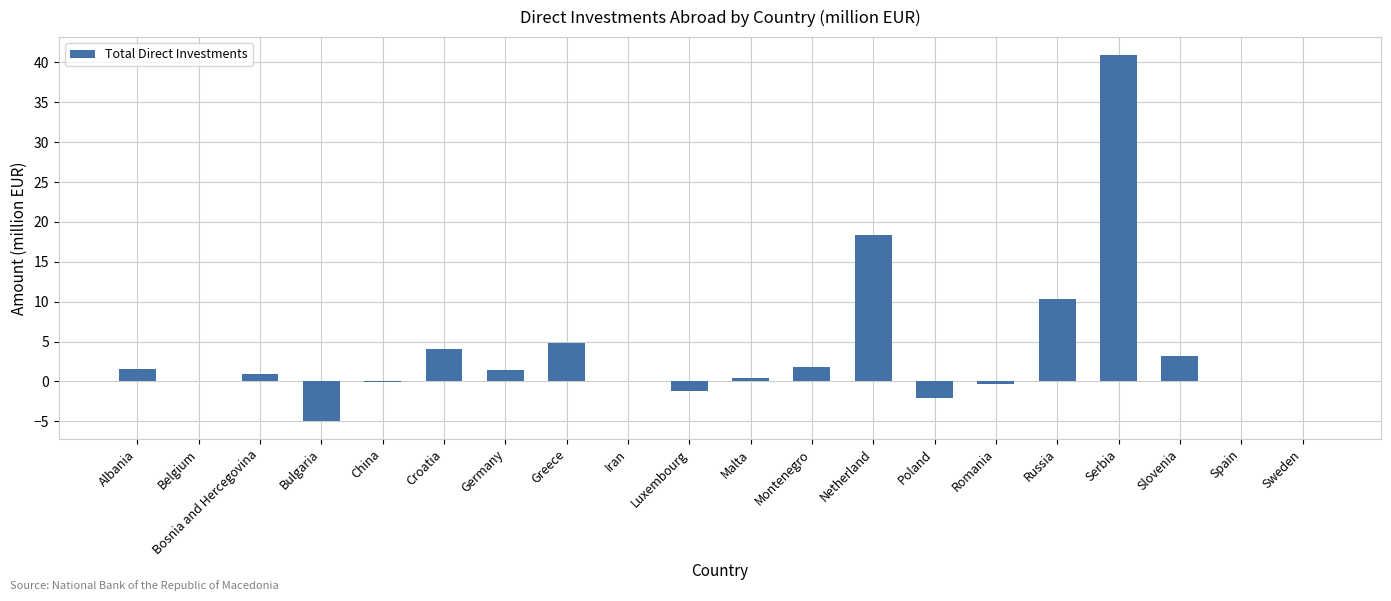

The chart shows a value of 3.2 at Slovenia. True or false?

True